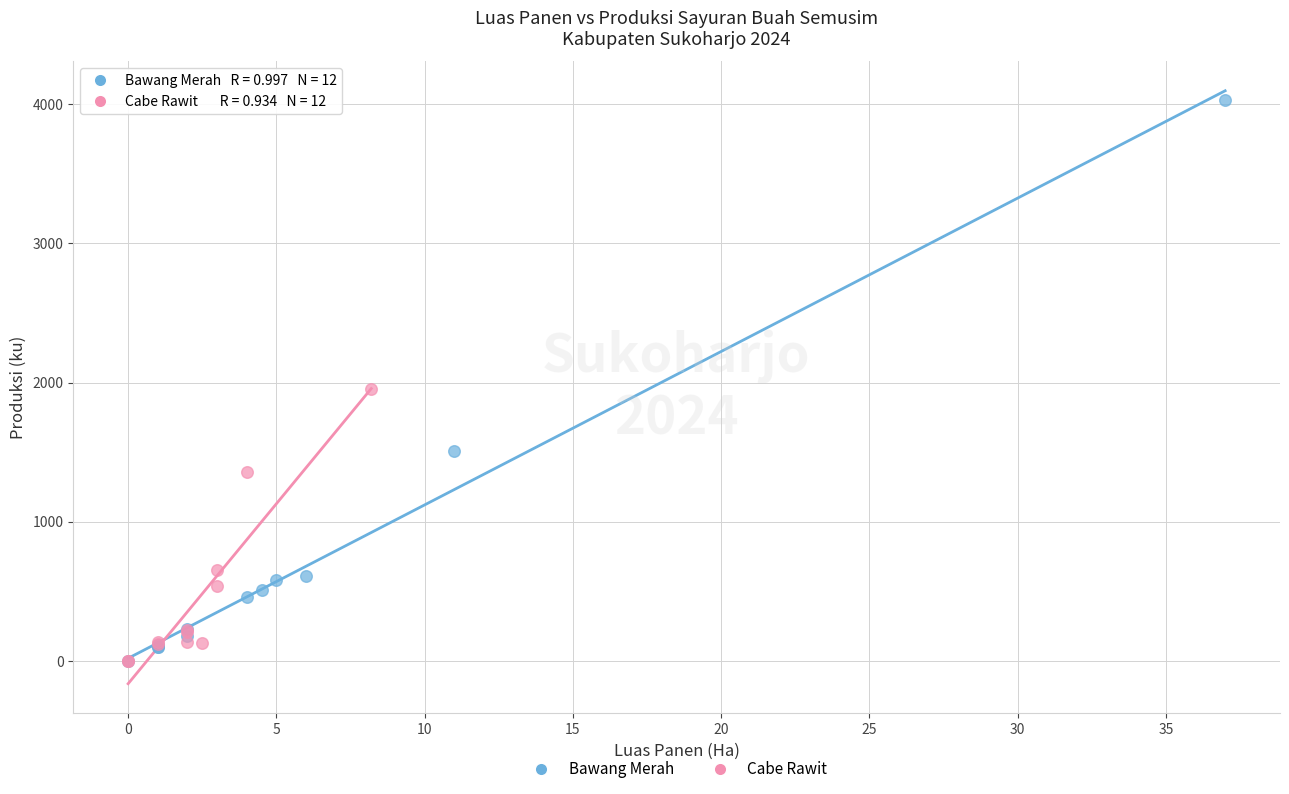

Which series contains the highest Y value?

Bawang Merah